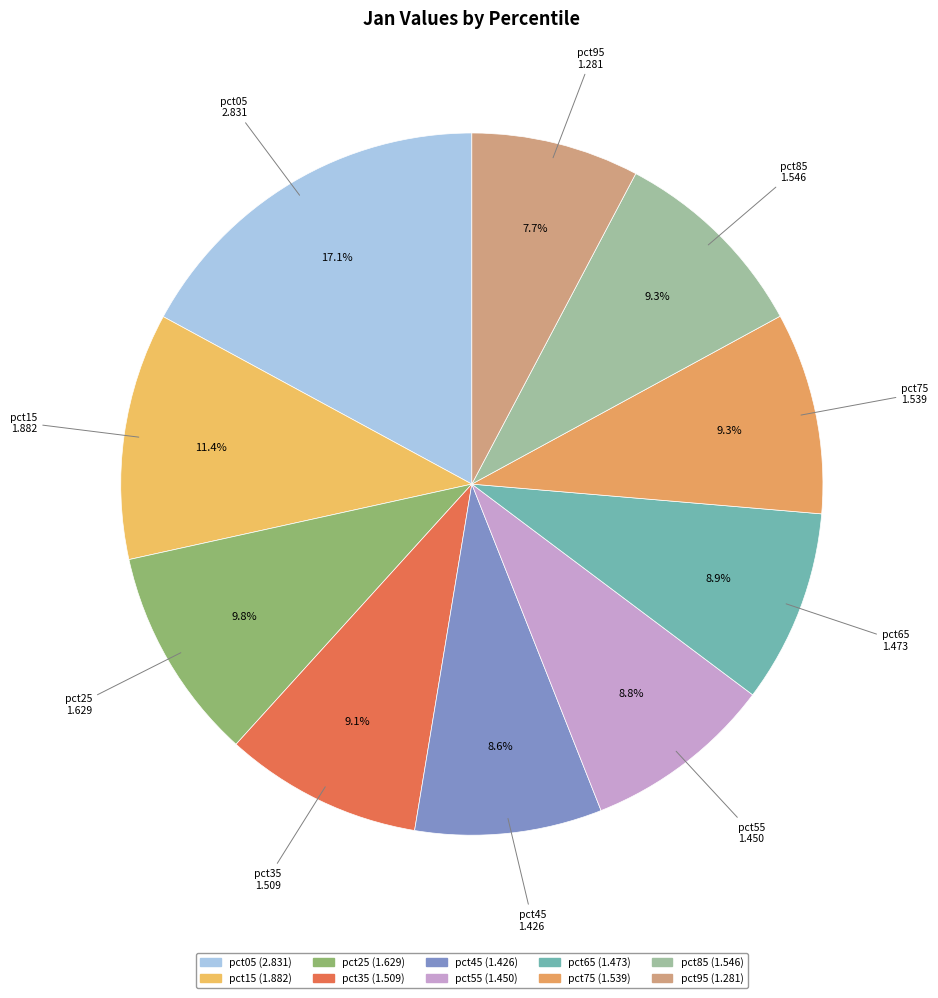

Approximately how many times larger is the value at pct35 compared to pct65?

1.0